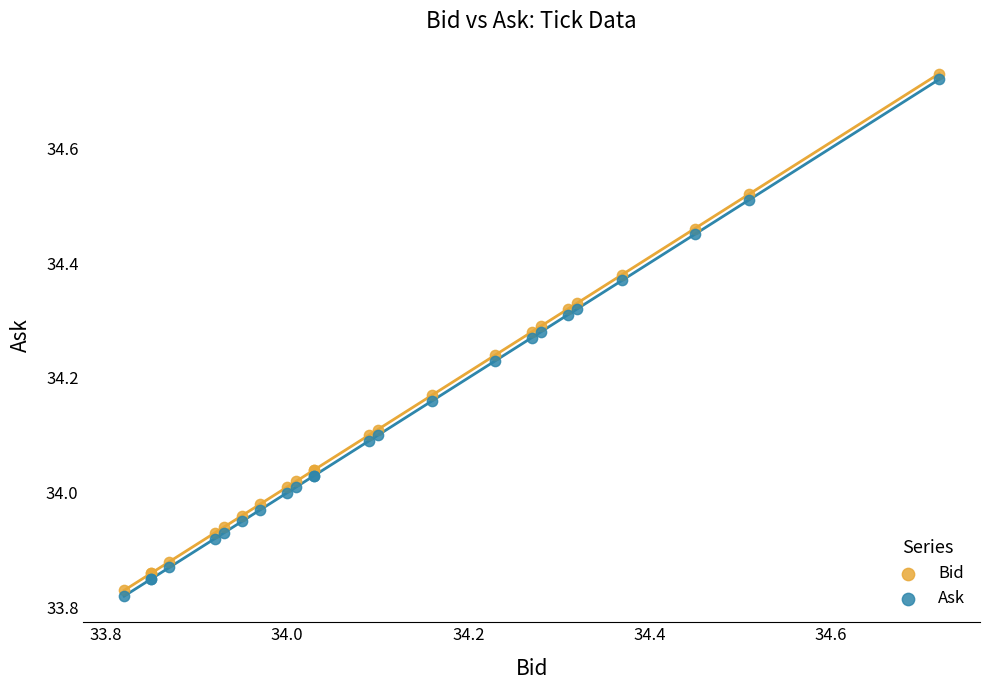

Which series contains the highest Y value?

Bid